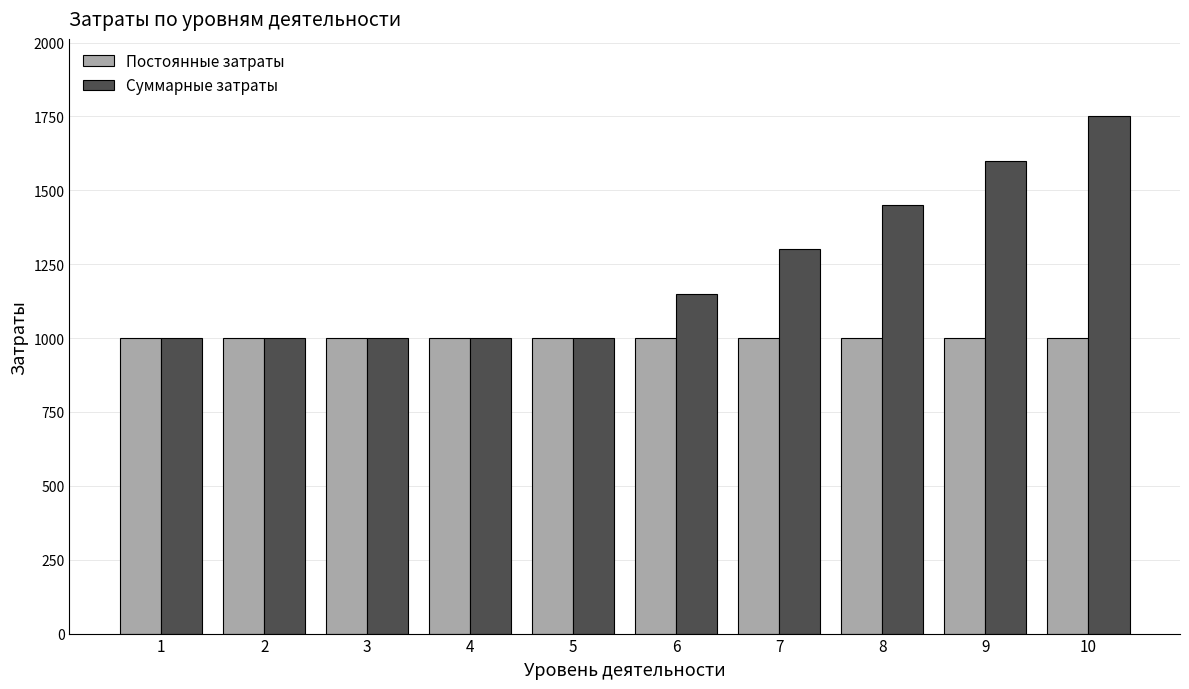

What is the spread (max minus min) of values at 6?

150